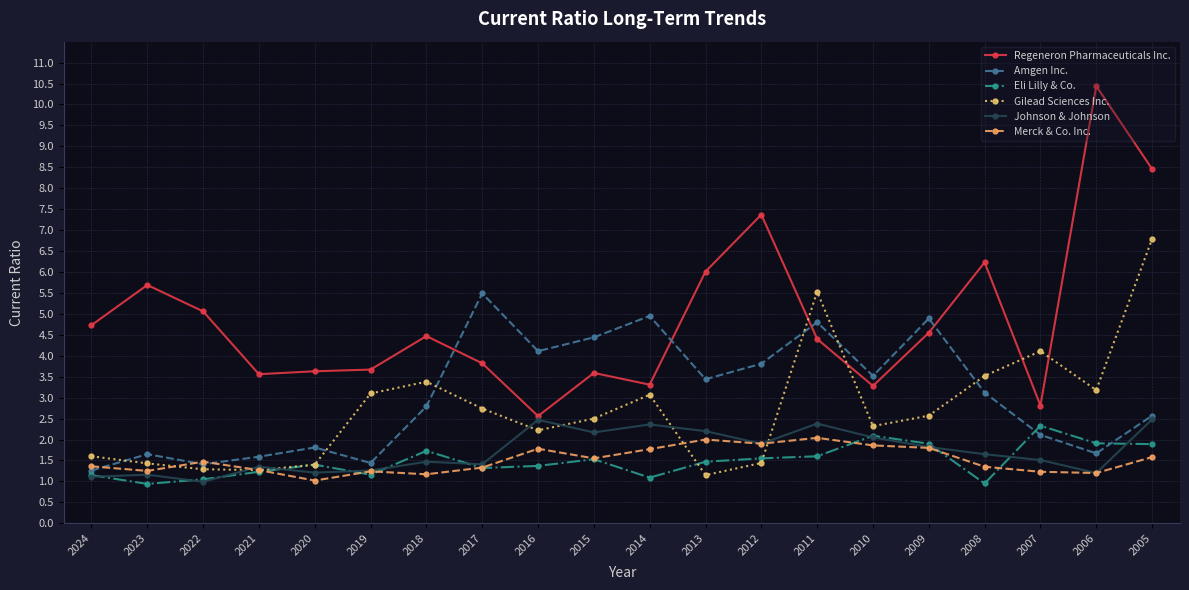

True or false: Amgen Inc. and Merck & Co. Inc. cross at least once.

True